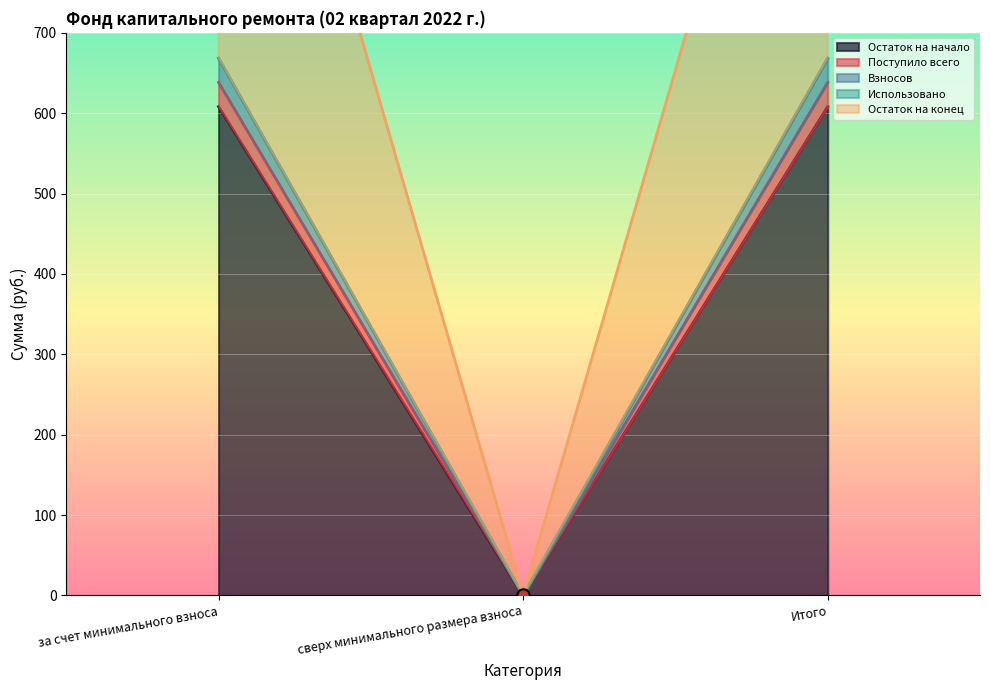

Is the value of Поступило всего at Итого greater than the value of Остаток на начало at за счет минимального взноса?

No